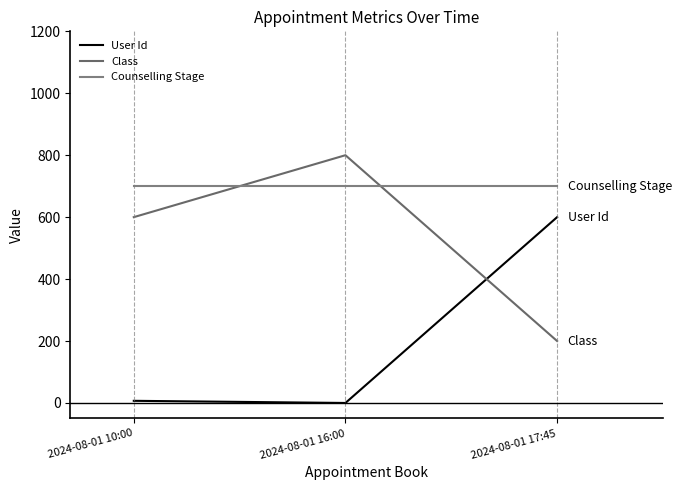

What is the total value across all series at 2024-08-01 10:00?

1306.9